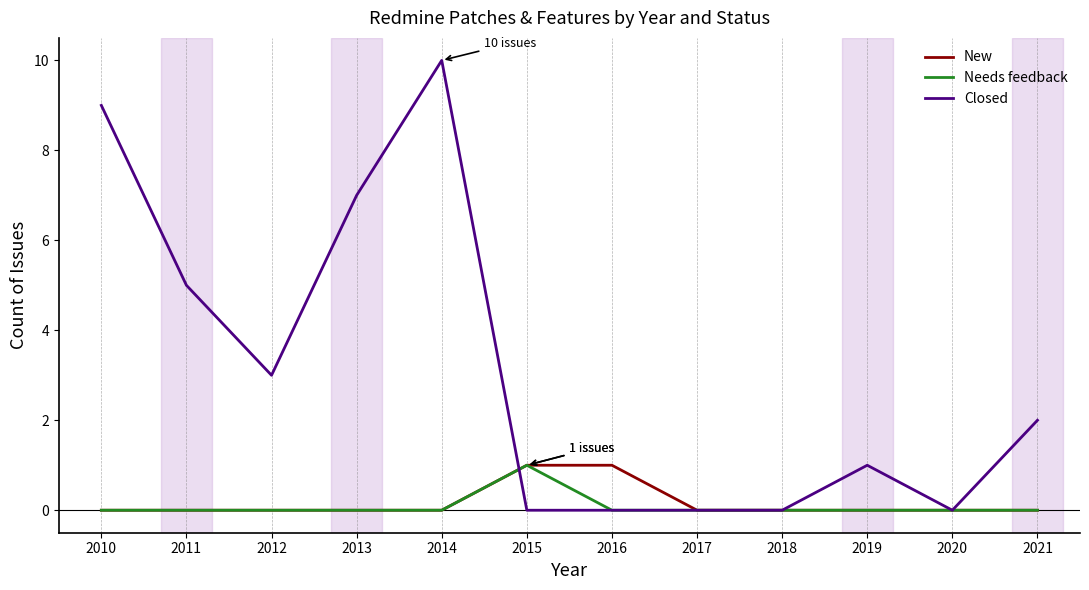

The Needs feedback series shows 1 at 2018. True or false?

False